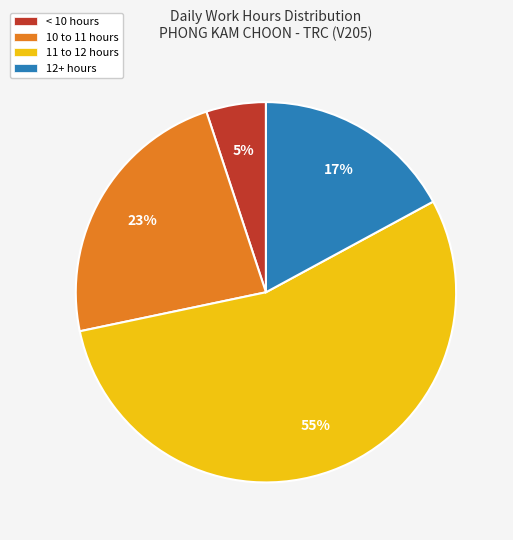

What percentage is the < 10 hours slice, to the nearest percent?

5%